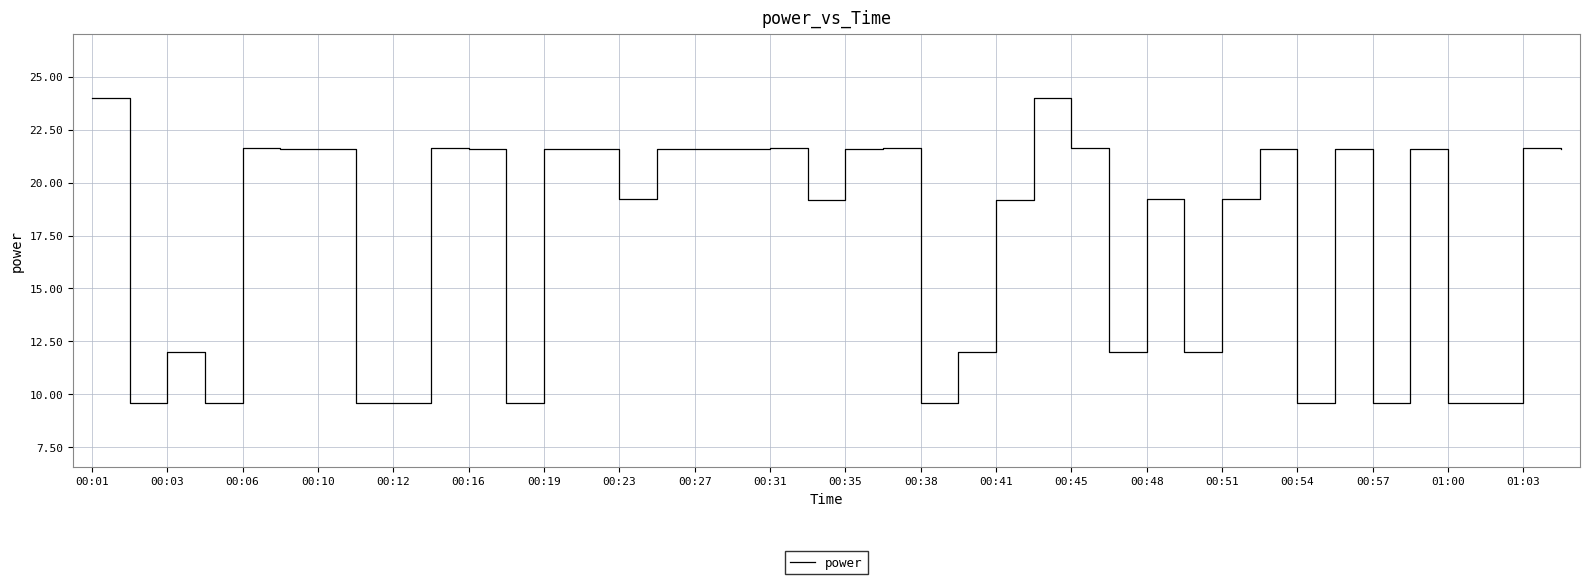

What is the greatest value displayed?

24.0